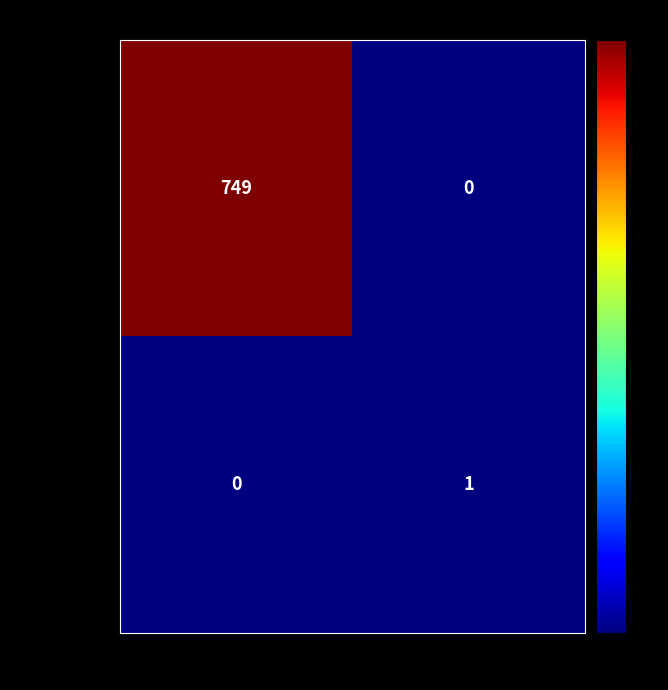

Reading left to right, transcribe all the data shown in this chart.

782e6b50…: -1=749	1=0
96a6ccfb…: -1=0	1=1